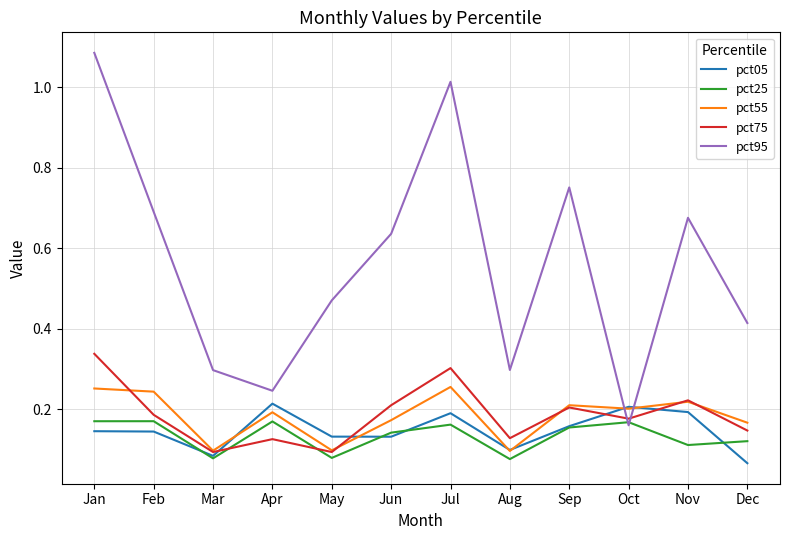

What is the sum of all pct25 values?

1.6